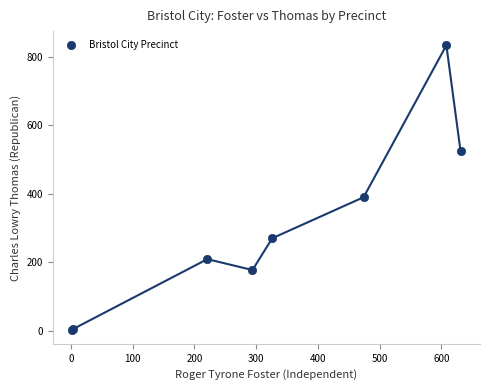

What Y value in the scatter plot is closest to 418?

390